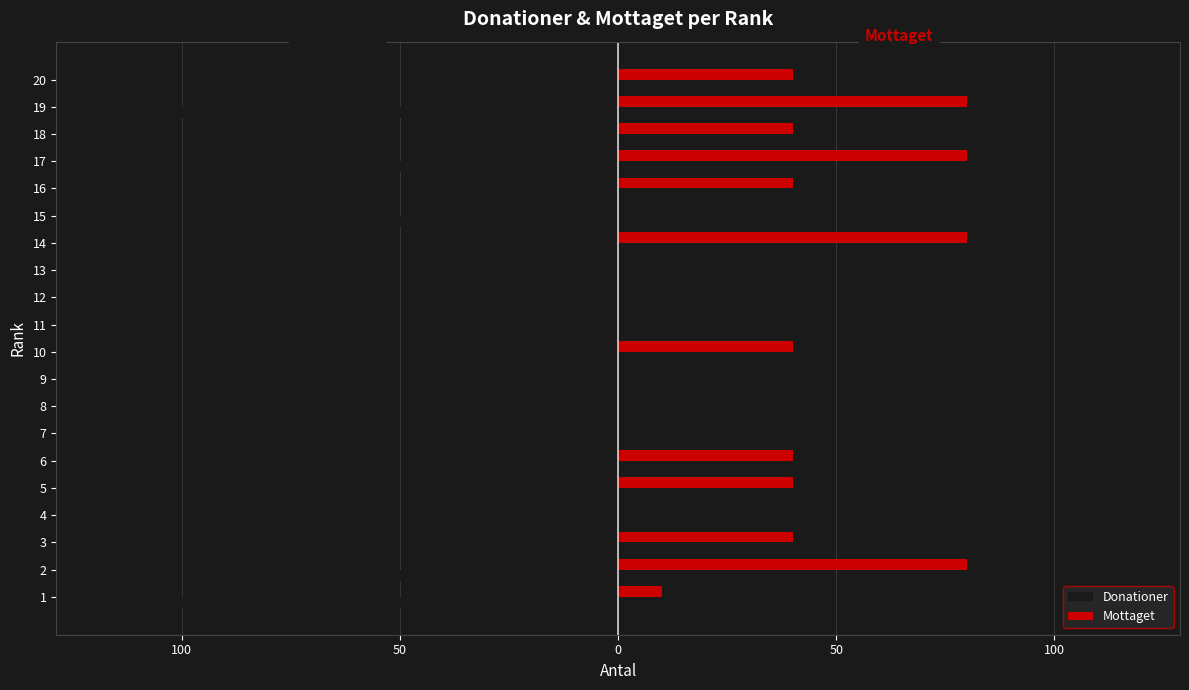

Reading left to right, list all the values displayed in this chart.

Donationer: -112	-62	-46	0	-34	-28	0	0	0	-34	0	0	0	-10	-68	-24	-88	0	-108	-10
Mottaget: 10	80	40	0	40	40	0	0	0	40	0	0	0	80	0	40	80	40	80	40